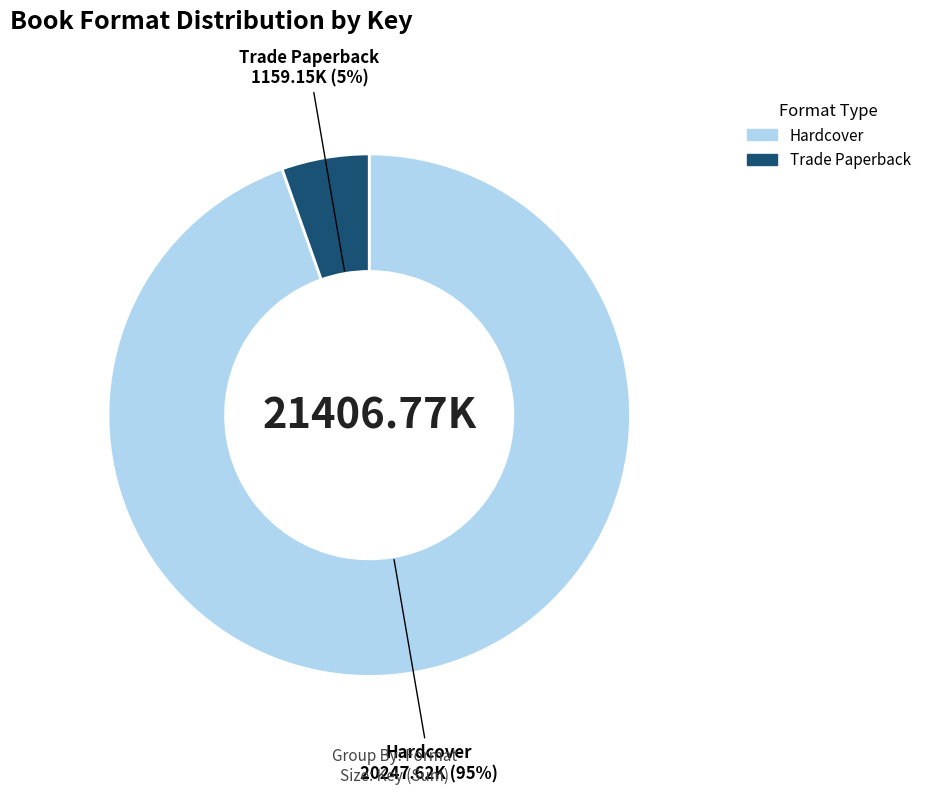

Is there a majority slice in this chart?

Yes